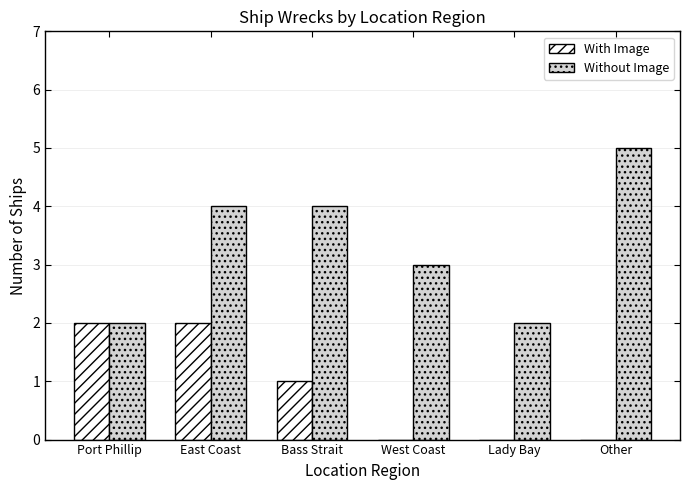

How many distinct data groups are displayed?

2